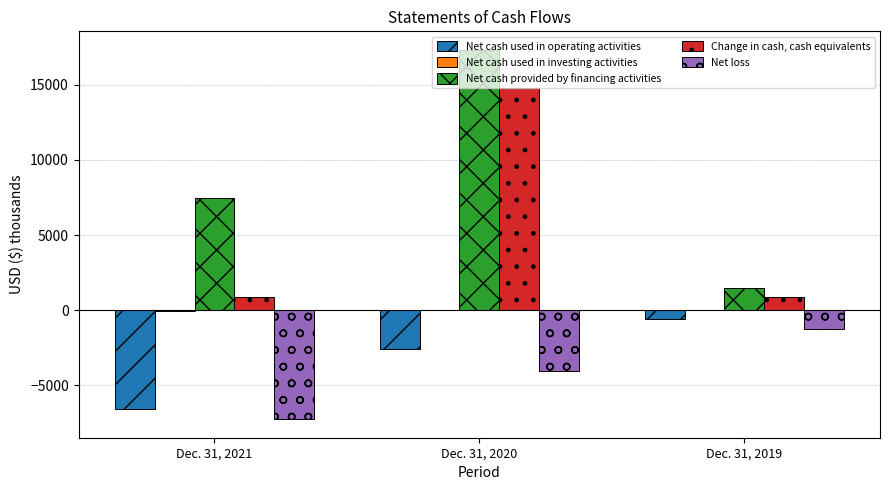

The Net cash provided by financing activities series shows 1510 at Dec. 31, 2019. True or false?

True